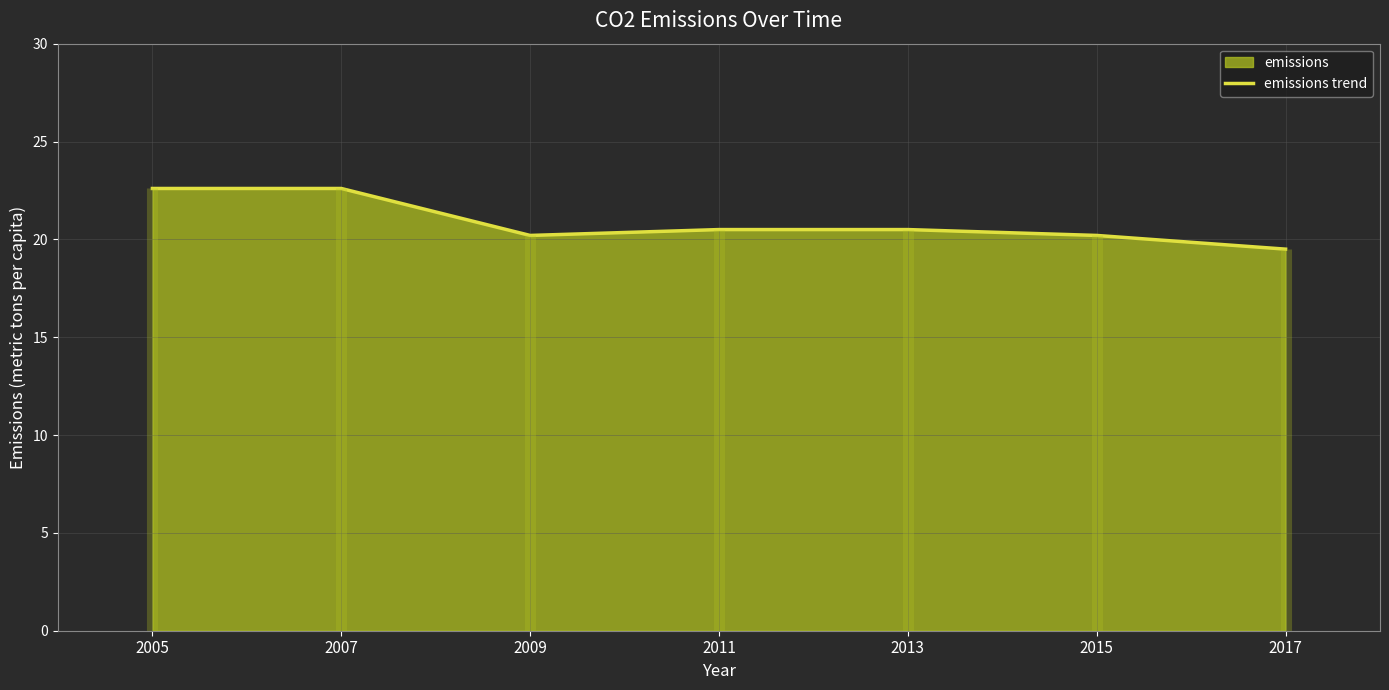

The value at 2017 is 31.0. True or false?

False